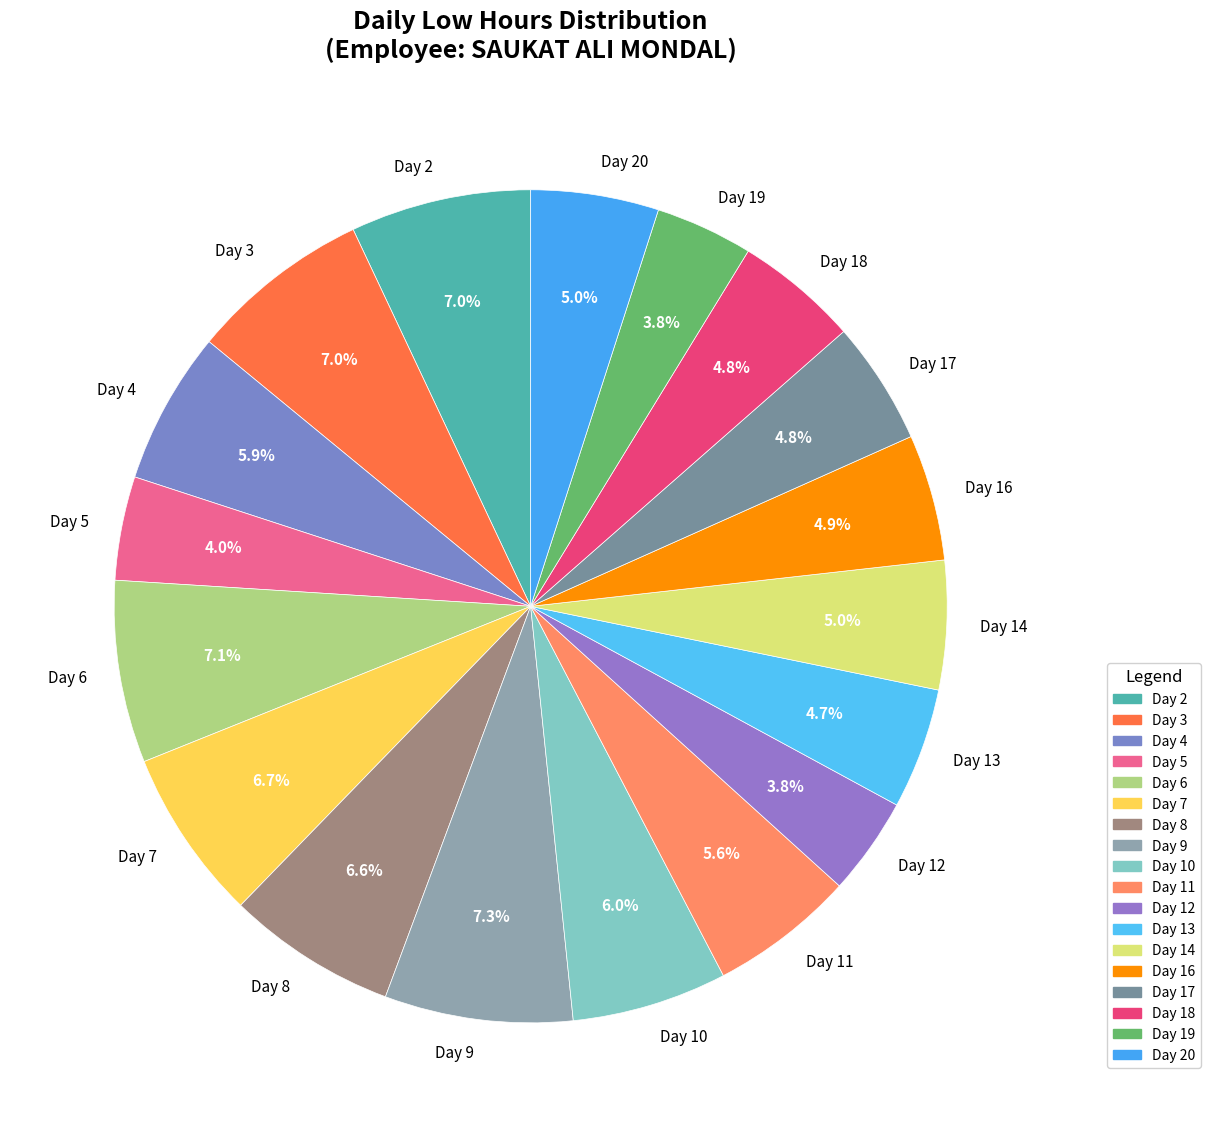

Do Day 16 and Day 2 together represent more than half of the pie?

No